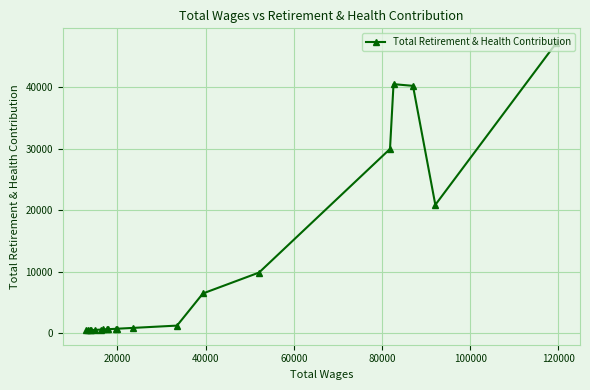

What is the difference between the maximum and minimum values?

46740